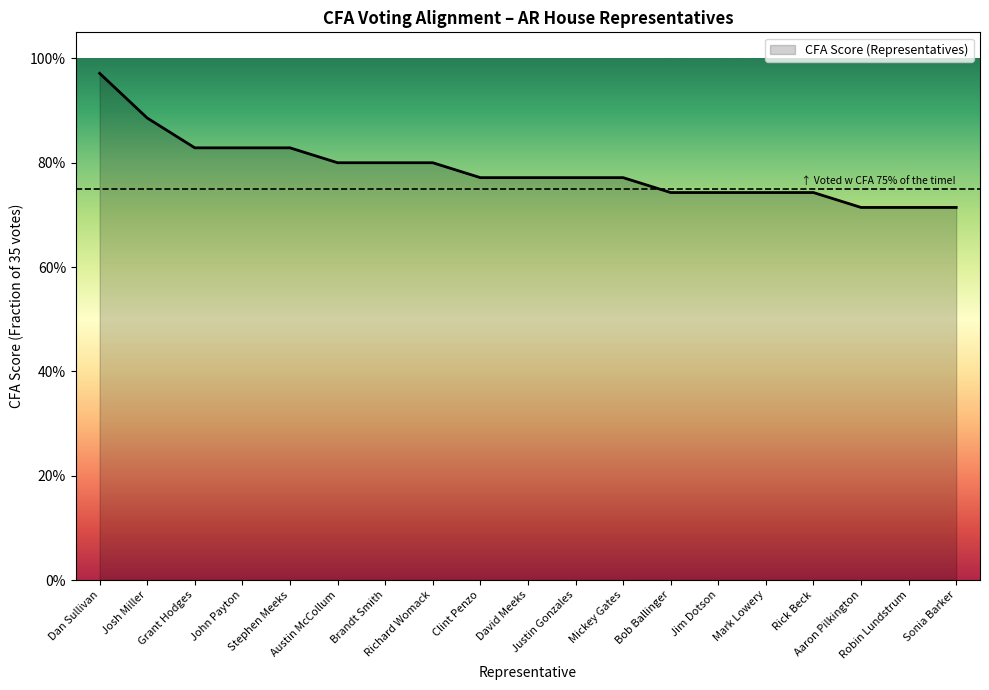

The chart shows a value of 0.7 at Rick Beck. True or false?

True